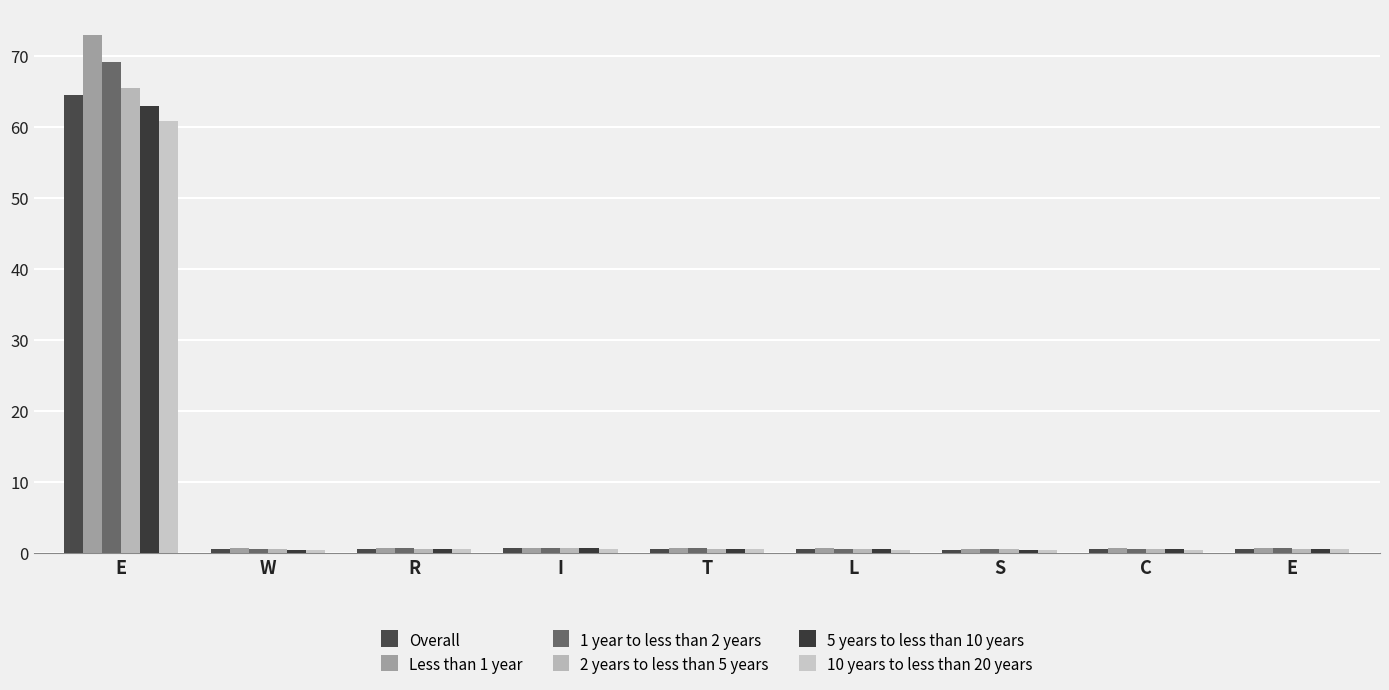

How many series are shown in this chart?

6